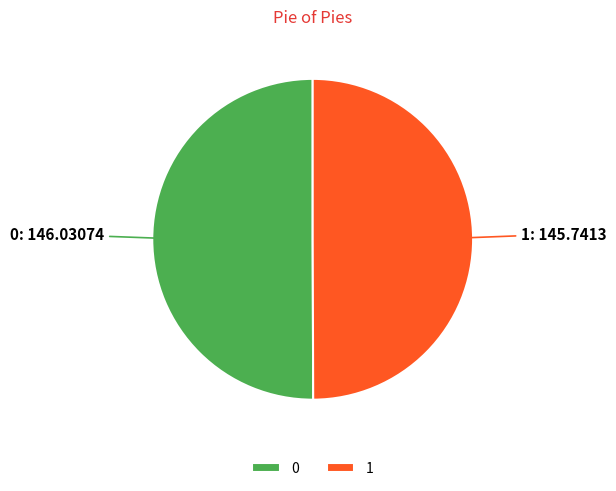

Is it true that 0 is 50% of the pie?

True